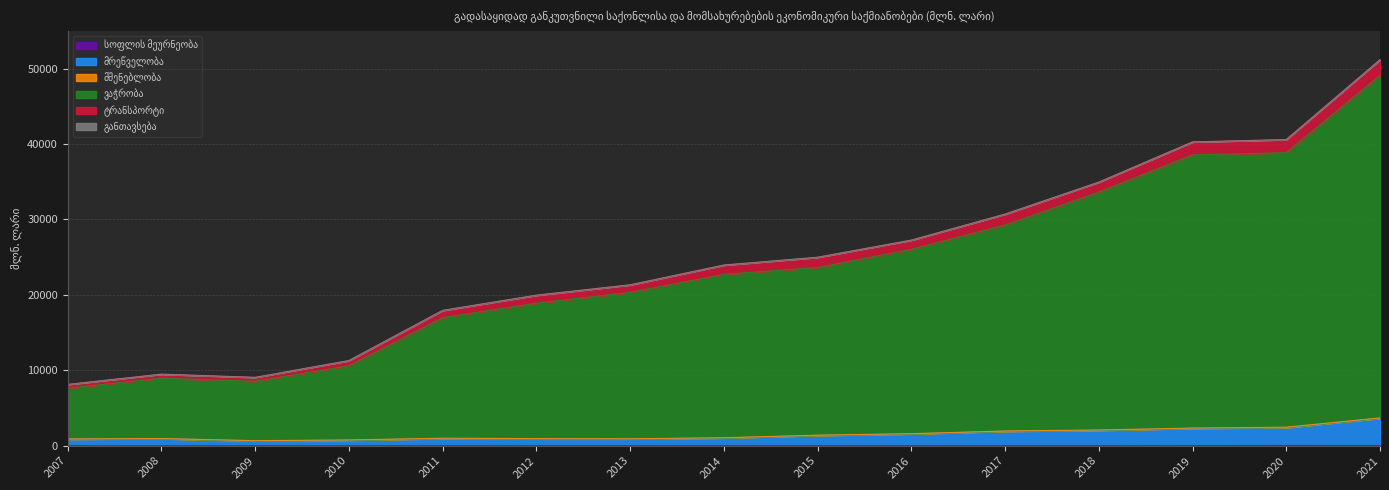

How many lines are shown in the chart?

6